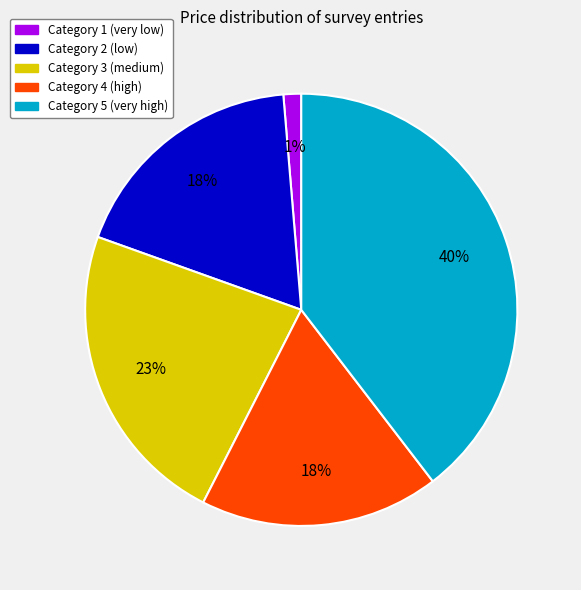

Which slice is the largest?

Category 5 (very high)